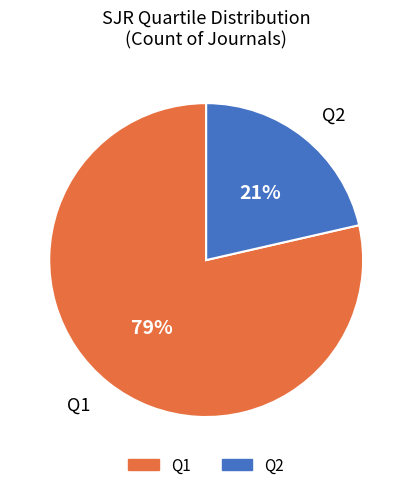

The Q2 slice represents 21% of the pie. True or false?

True